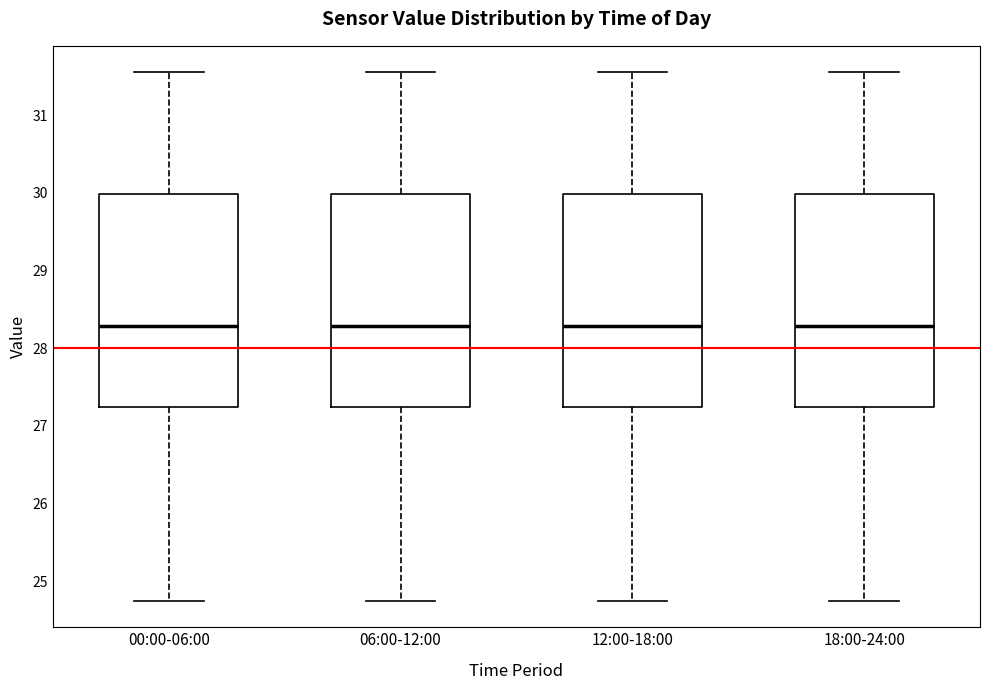

Reading left to right, transcribe this box plot: for each box, give where its median line is, the range the box spans, and where its two whiskers end, as read against the y-axis. The values are not printed on the chart, so give them approximately, as read against the axis.

00:00-06:00: median 28.3, box 27.2 to 30.0, whiskers 24.8 to 31.6
06:00-12:00: median 28.3, box 27.2 to 30.0, whiskers 24.8 to 31.6
12:00-18:00: median 28.3, box 27.2 to 30.0, whiskers 24.8 to 31.6
18:00-24:00: median 28.3, box 27.2 to 30.0, whiskers 24.8 to 31.6